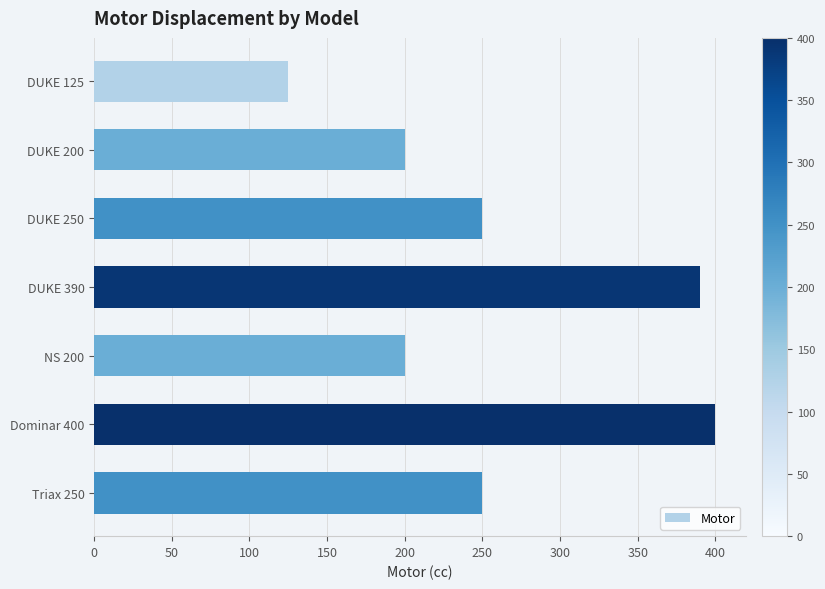

What is the change in value from DUKE 125 to Dominar 400?

+275